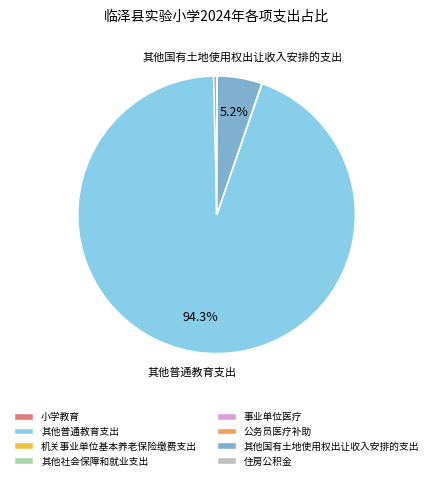

What is the largest slice in the pie chart?

其他普通教育支出